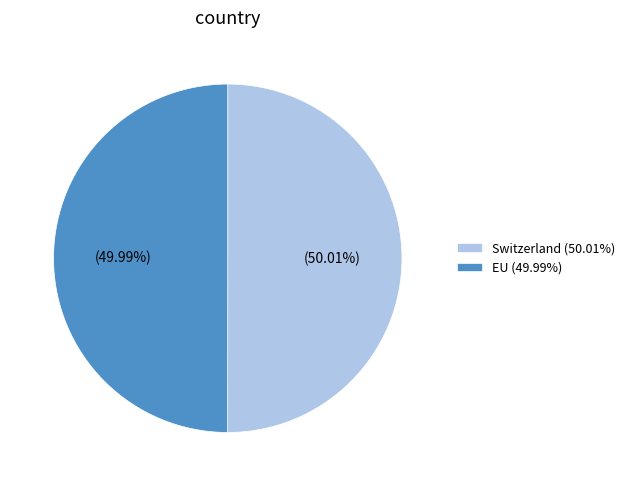

To the nearest percent, what portion does Switzerland represent?

50%